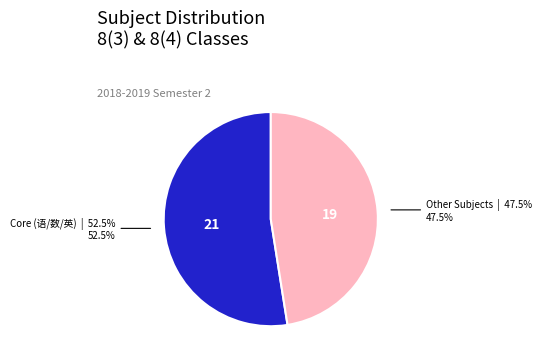

Is there a majority slice in this chart?

Yes